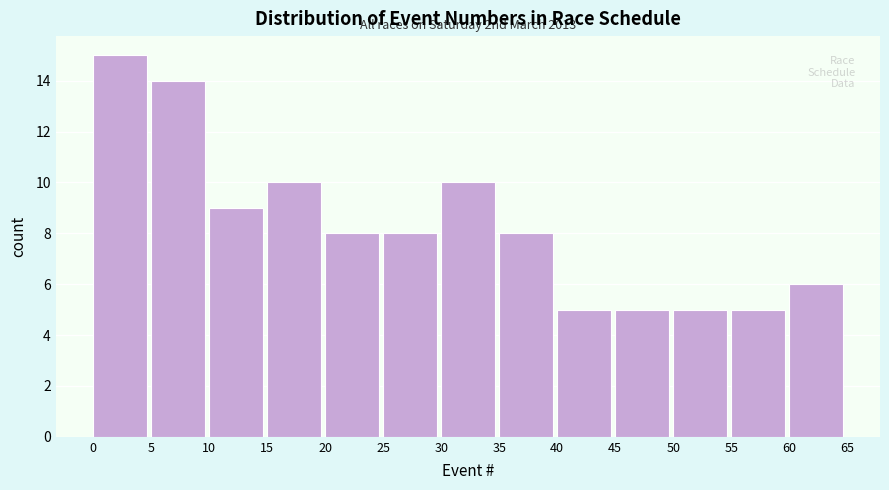

Which range on the x-axis has the tallest bar?

0 to 5